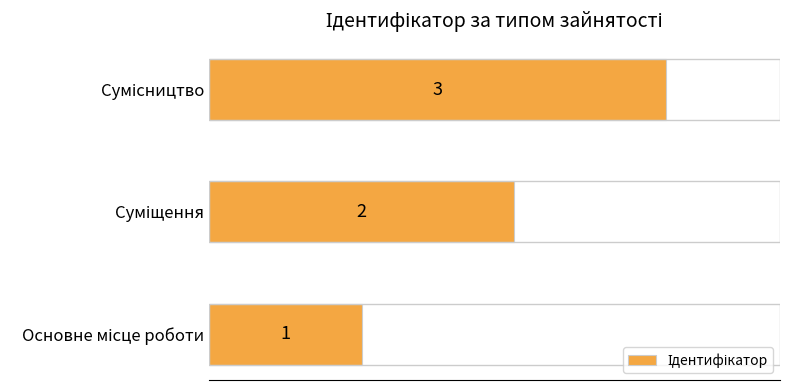

What is the sum of all values?

6